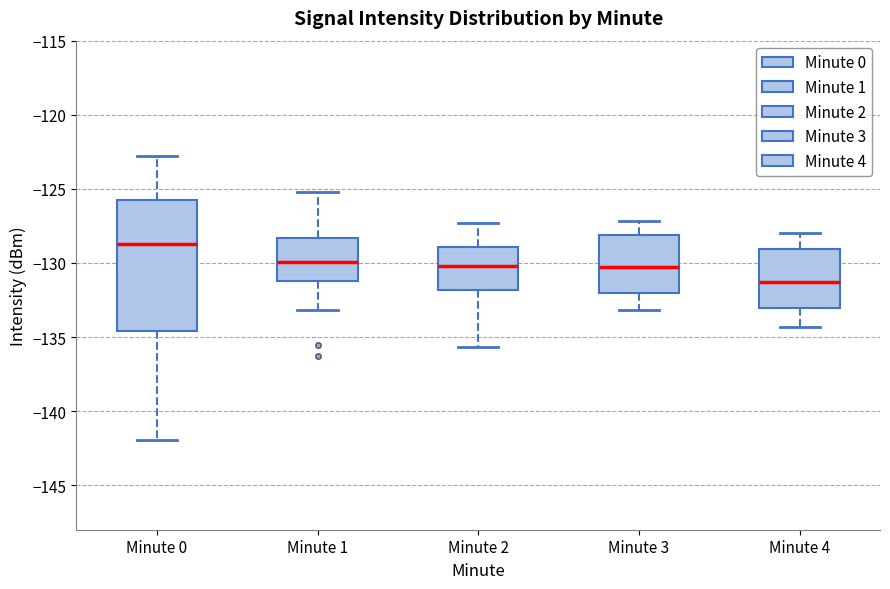

Reading left to right, transcribe this box plot: for each box, give where its median line is, the range the box spans, and where its two whiskers end, as read against the y-axis. The values are not printed on the chart, so give them approximately, as read against the axis.

Minute 0: median -128.5, box -134.5 to -126.0, whiskers -142.0 to -123.0
Minute 1: median -130.0, box -131.0 to -128.5, whiskers -133.0 to -125.0
Minute 2: median -130.0, box -132.0 to -129.0, whiskers -135.5 to -127.5
Minute 3: median -130.0, box -132.0 to -128.0, whiskers -133.0 to -127.0
Minute 4: median -131.5, box -133.0 to -129.0, whiskers -134.5 to -128.0